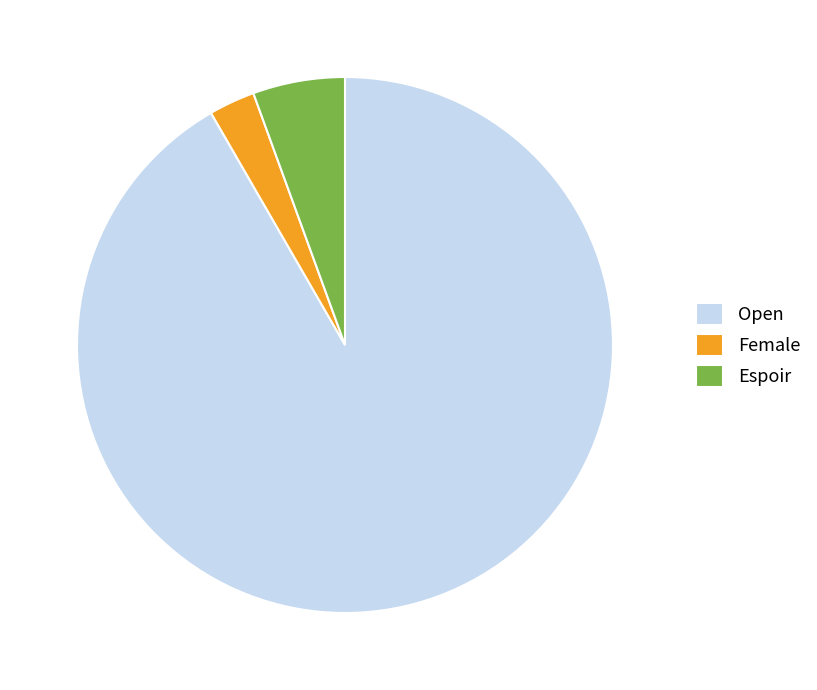

Is it true that Female is 3% of the pie?

True